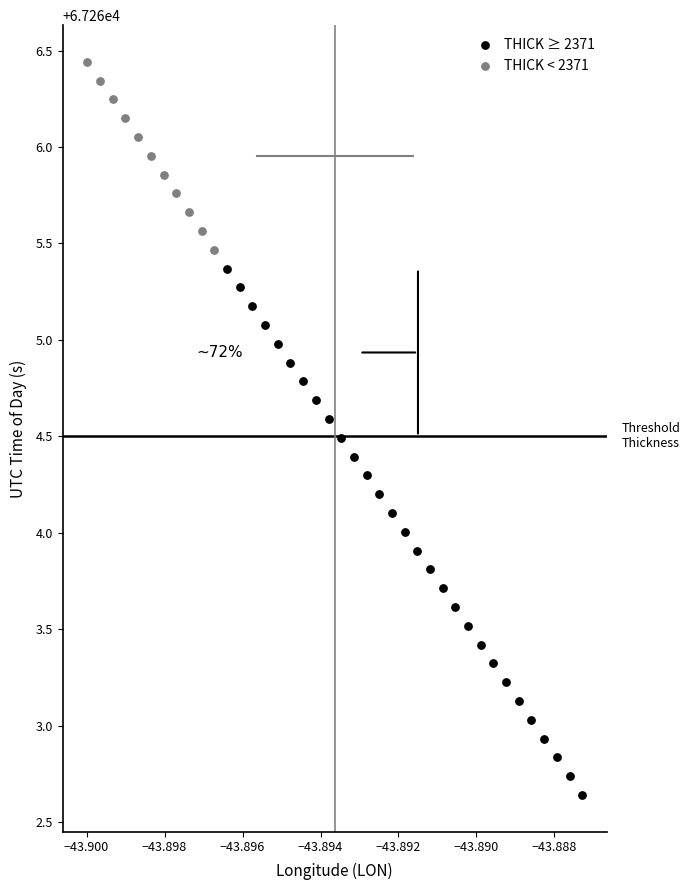

Which series contains the highest Y value?

THICK < 2371